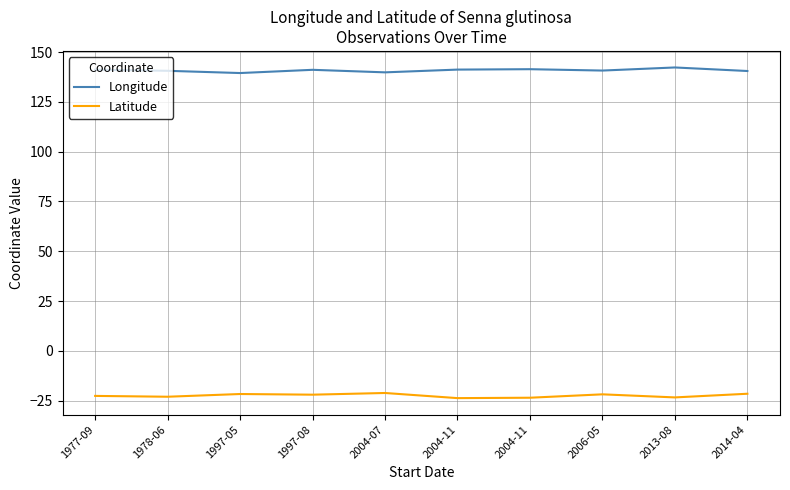

How many lines are shown in the chart?

2